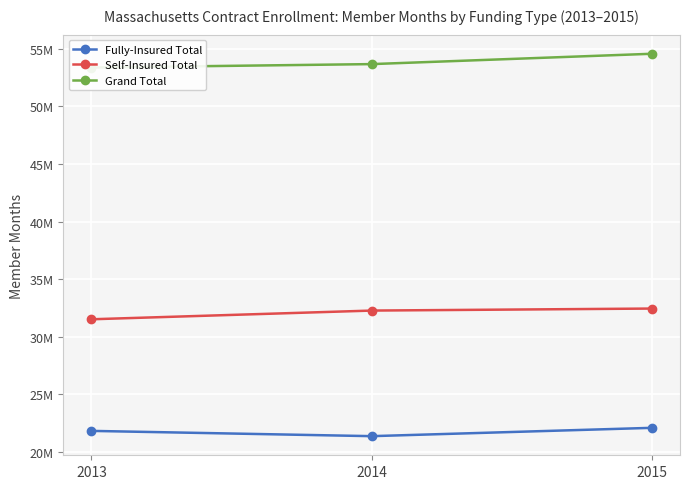

What is the value of the Grand Total point at the 2nd from the left?

53653111